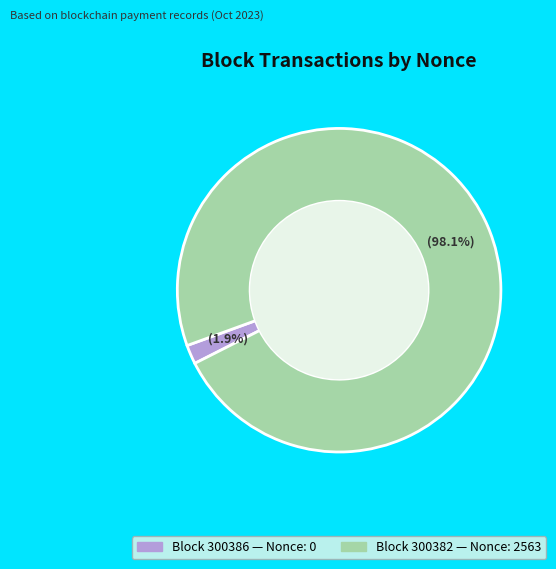

Does any single category account for the majority?

Yes